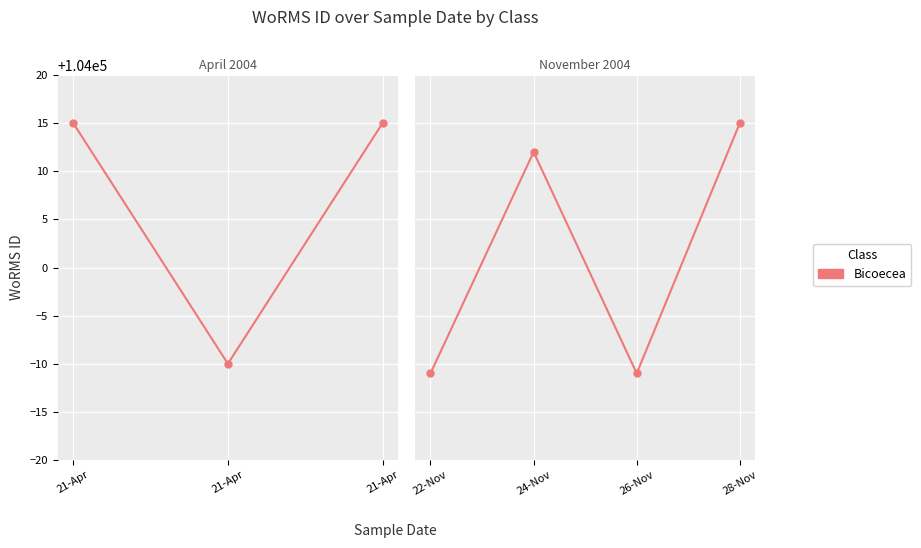

What is the greatest value displayed?

104015